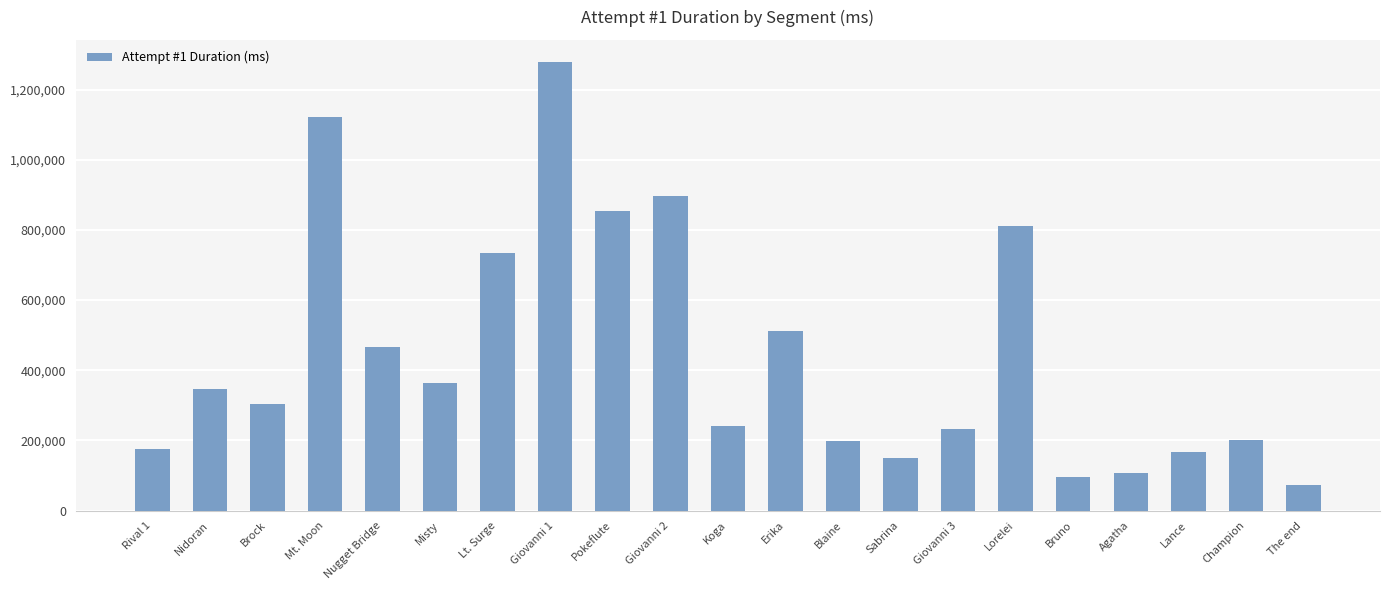

Where does the data first go above 303190?

Nidoran